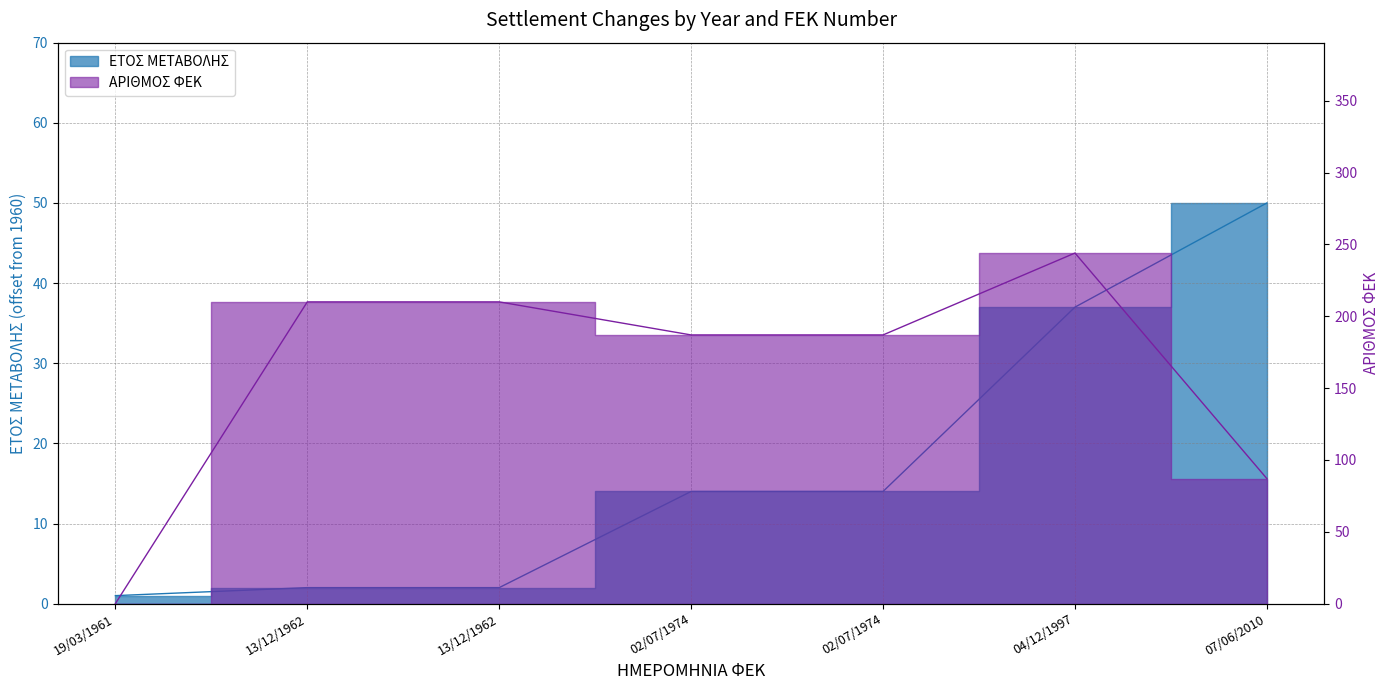

Between 02/07/1974 and 19/03/1961, which is larger?

02/07/1974